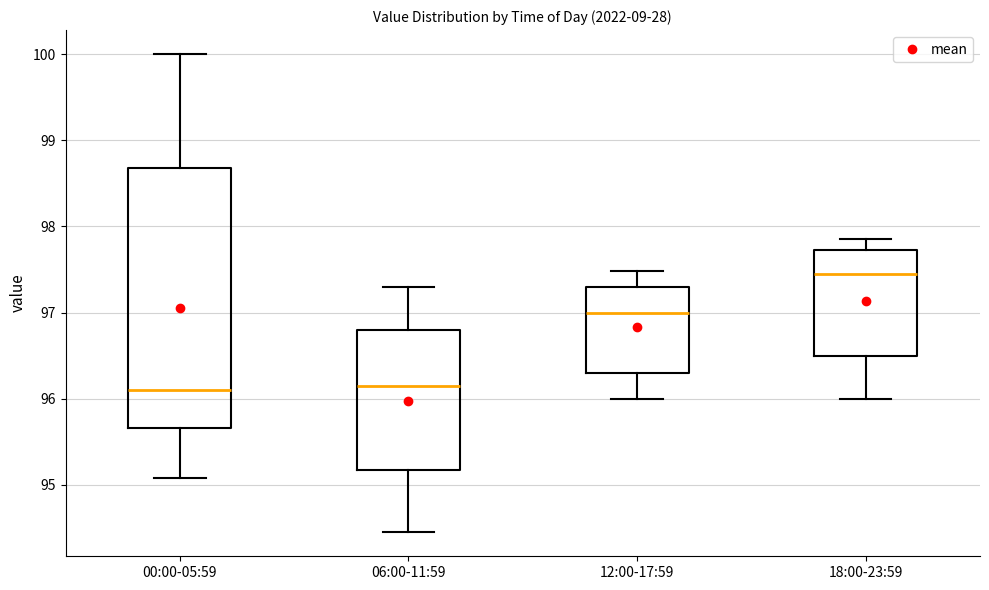

Which box's median line is the highest?

18:00-23:59